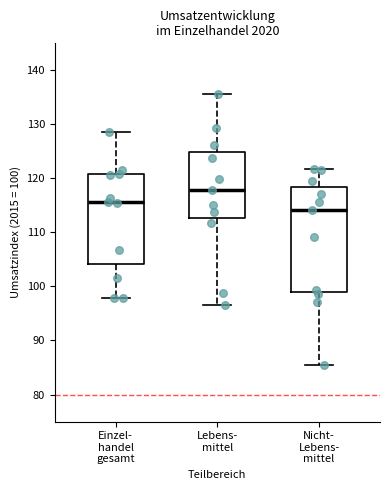

Reading left to right, transcribe this box plot: for each box, give where its median line is, the range the box spans, and where its two whiskers end, as read against the y-axis. The values are not printed on the chart, so give them approximately, as read against the axis.

Einzel- handel gesamt: median 116, box 104 to 121, whiskers 98 to 129
Lebens- mittel: median 118, box 113 to 125, whiskers 97 to 136
Nicht- Lebens- mittel: median 114, box 99 to 118, whiskers 86 to 122